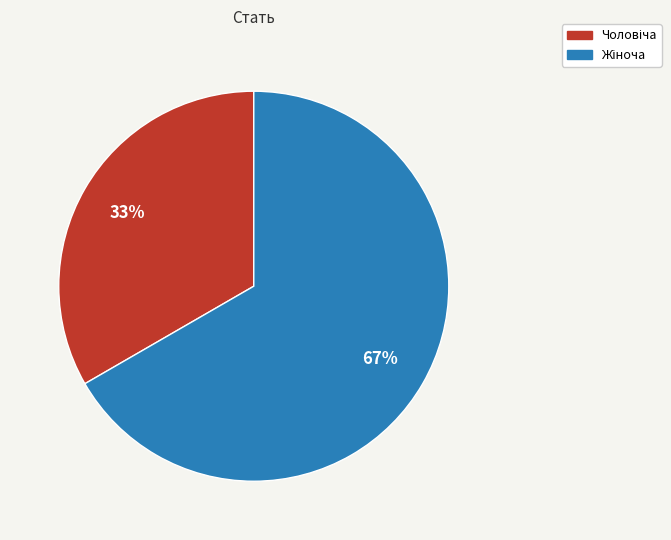

Is there any slice that represents more than half of the pie?

Yes